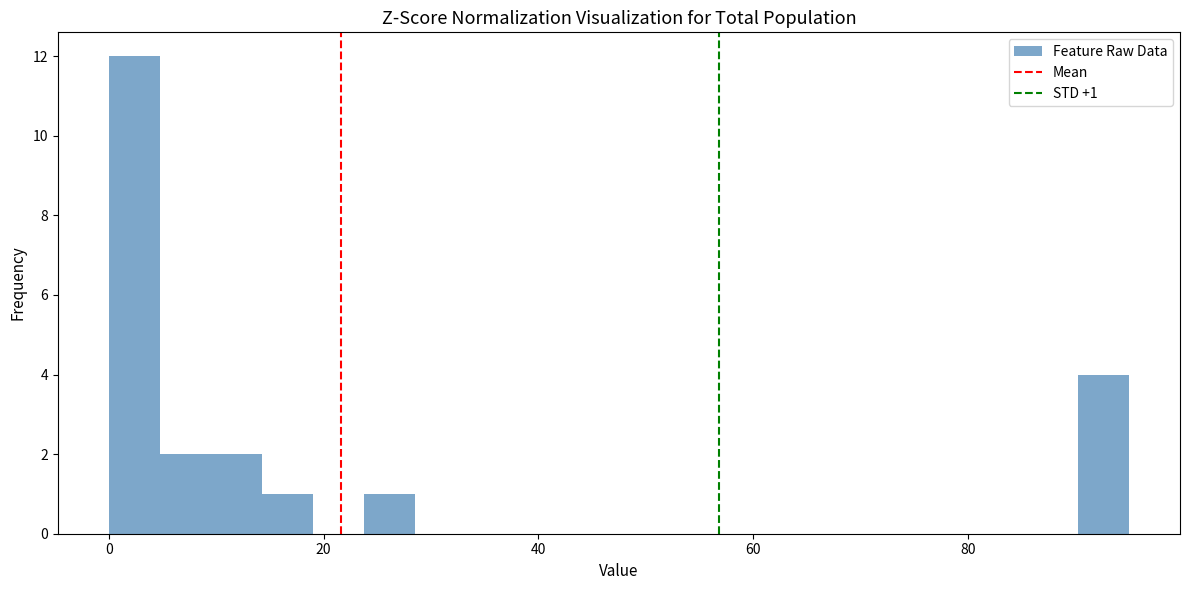

Read against the x-axis, roughly where is the centre of the tallest bar?

2